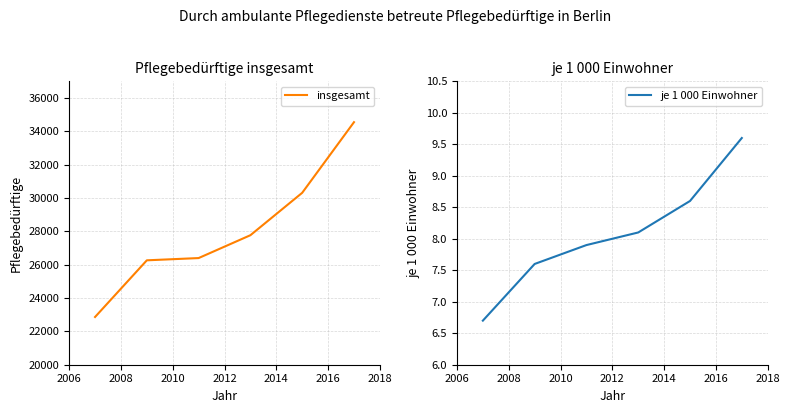

True or false: insgesamt and je 1 000 Einwohner cross at least once.

False